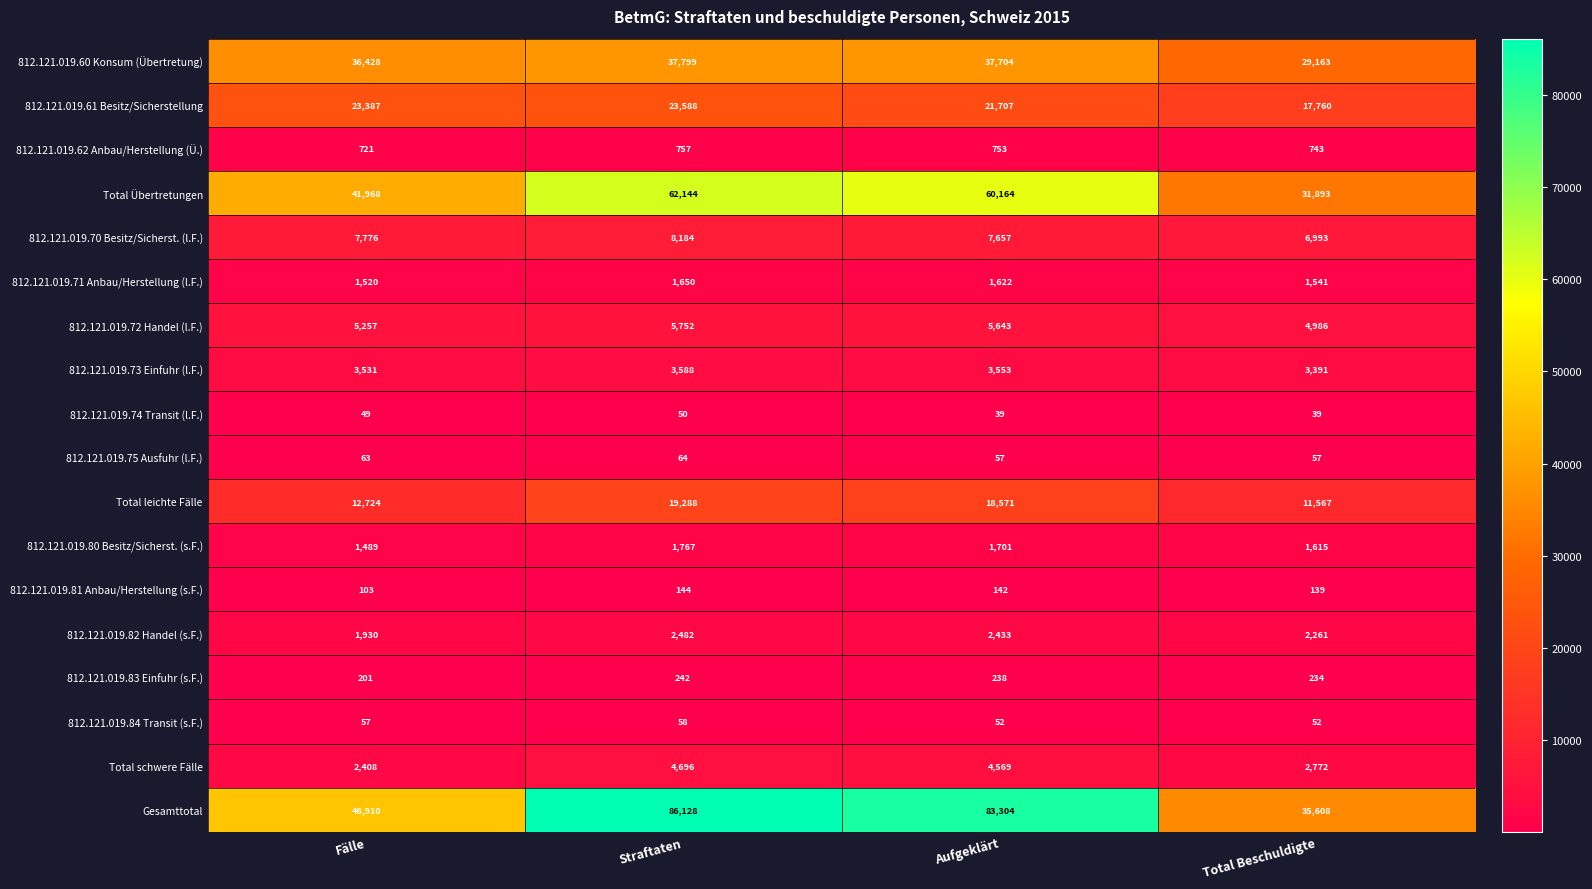

At Straftaten, list the series in order from smallest to largest.

812.121.019.74 Transit (l.F.), 812.121.019.84 Transit (s.F.), 812.121.019.75 Ausfuhr (l.F.), 812.121.019.81 Anbau/Herstellung (s.F.), 812.121.019.83 Einfuhr (s.F.), 812.121.019.62 Anbau/Herstellung (Ü.), 812.121.019.71 Anbau/Herstellung (l.F.), 812.121.019.80 Besitz/Sicherst. (s.F.), 812.121.019.82 Handel (s.F.), 812.121.019.73 Einfuhr (l.F.), Total schwere Fälle, 812.121.019.72 Handel (l.F.), 812.121.019.70 Besitz/Sicherst. (l.F.), Total leichte Fälle, 812.121.019.61 Besitz/Sicherstellung, 812.121.019.60 Konsum (Übertretung), Total Übertretungen, Gesamttotal